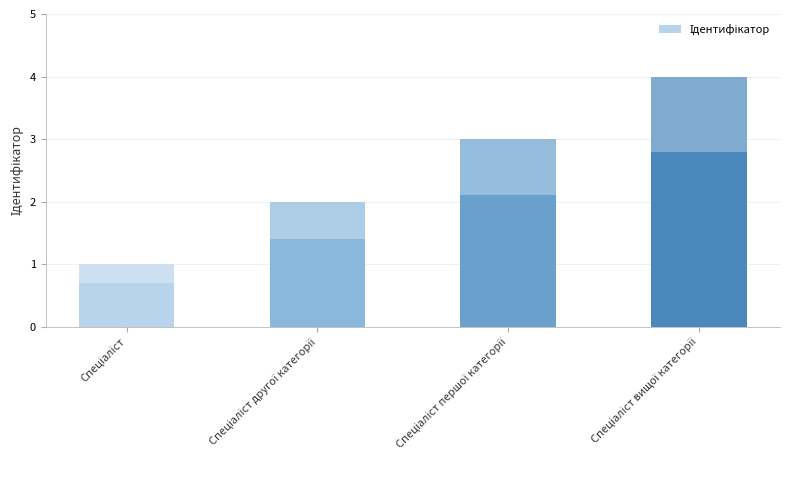

What is the value of the 2nd bar from the left?

2